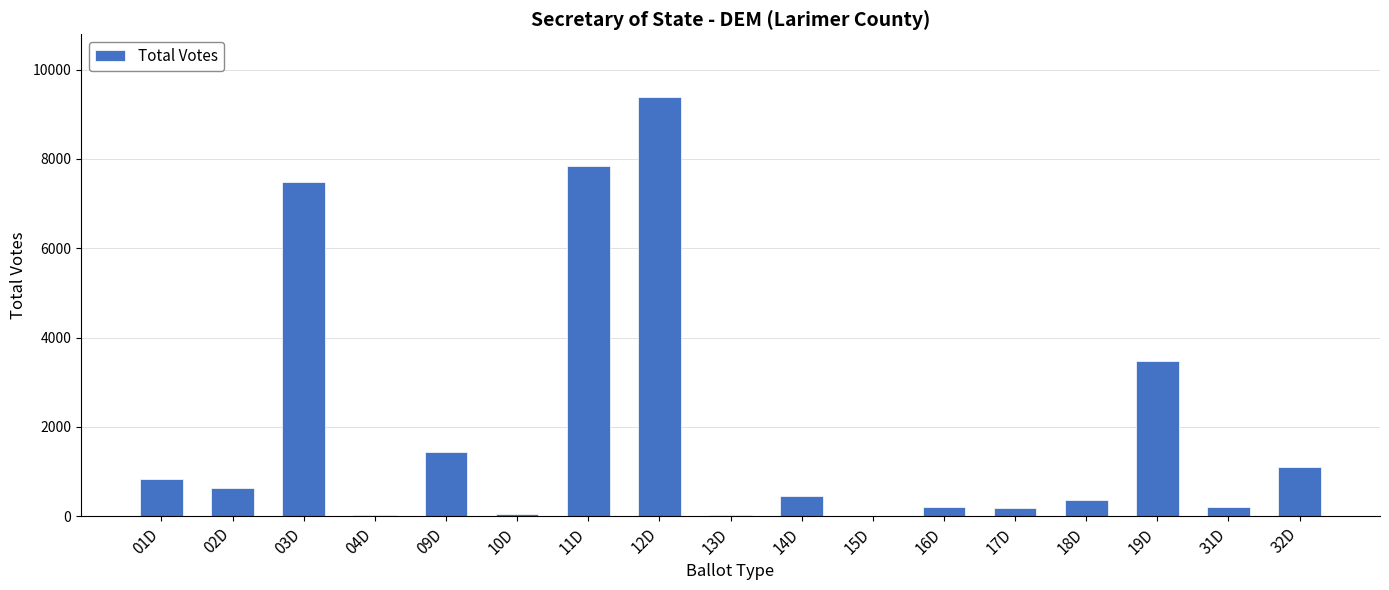

The value at 15D is 5610. True or false?

False